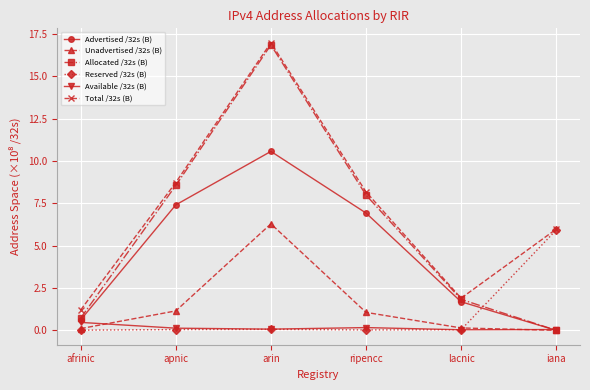

Rank the categories by Advertised /32s (B) value from highest to lowest.

arin, apnic, ripencc, lacnic, afrinic, iana